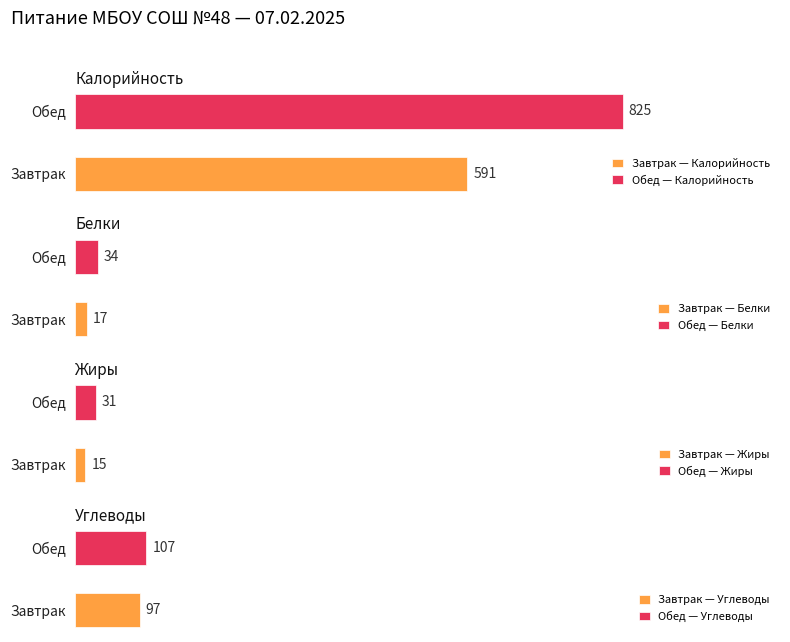

Is the value of Жиры at Завтрак greater than the value of Белки at Обед?

No